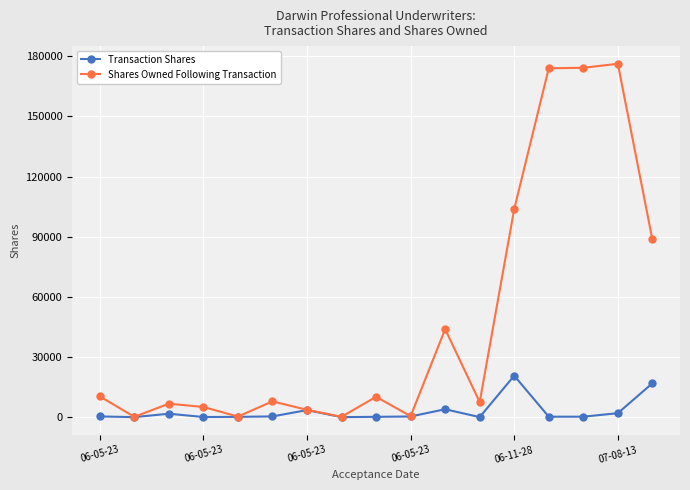

How many distinct data groups are displayed?

2